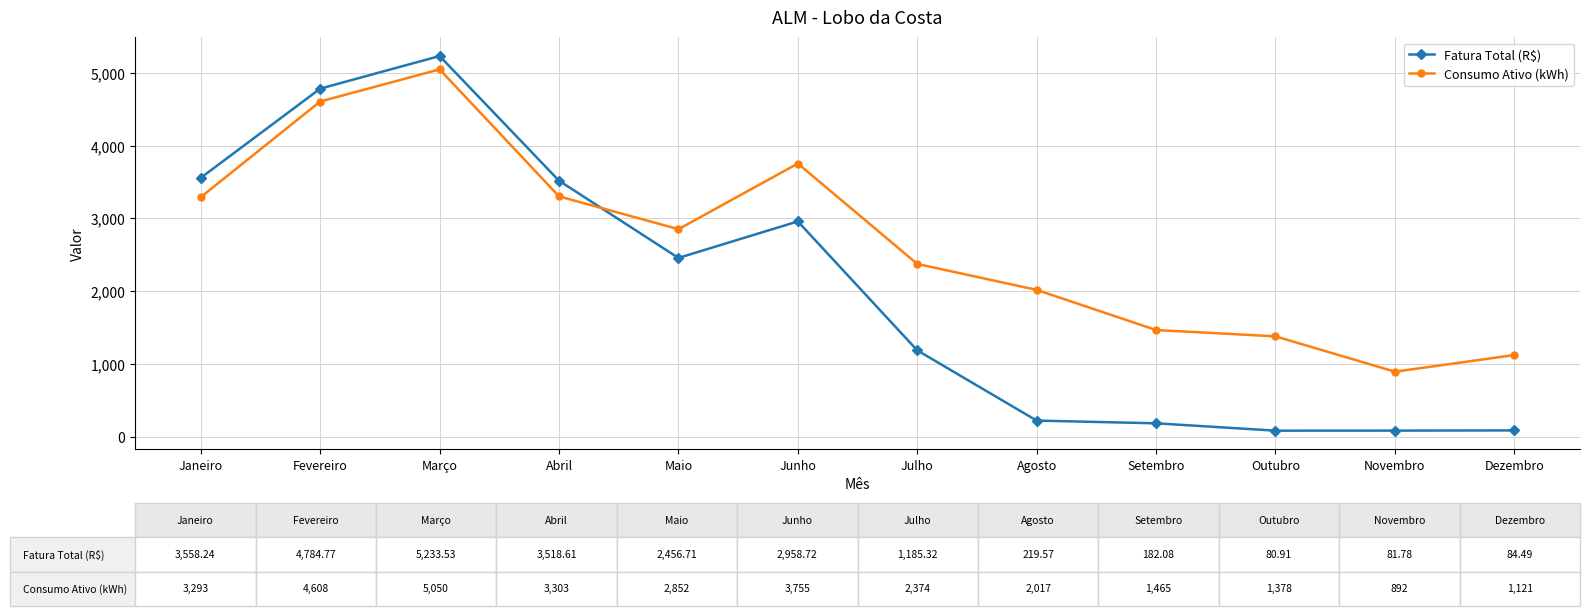

At which category does Fatura Total (R$) reach its first local peak?

Março